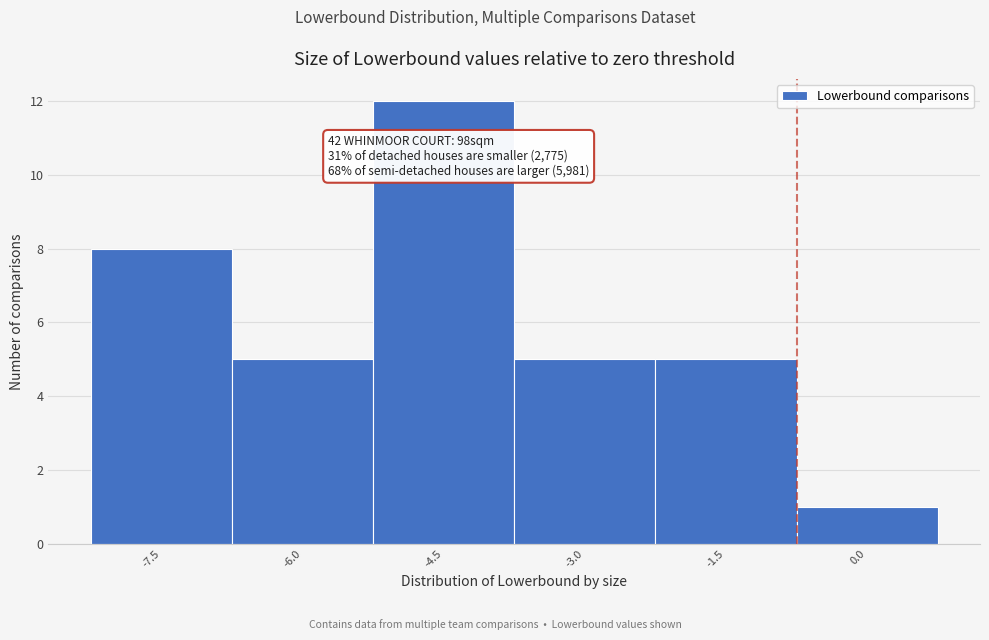

Reading left to right, extract all data points from this chart.

-7.5=8	-6.0=5	-4.5=12	-3.0=5	-1.5=5	0.0=1